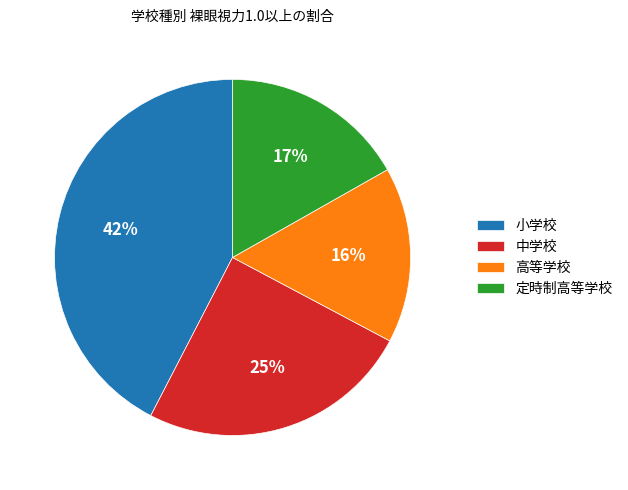

Between 高等学校 and 中学校, which is larger?

中学校